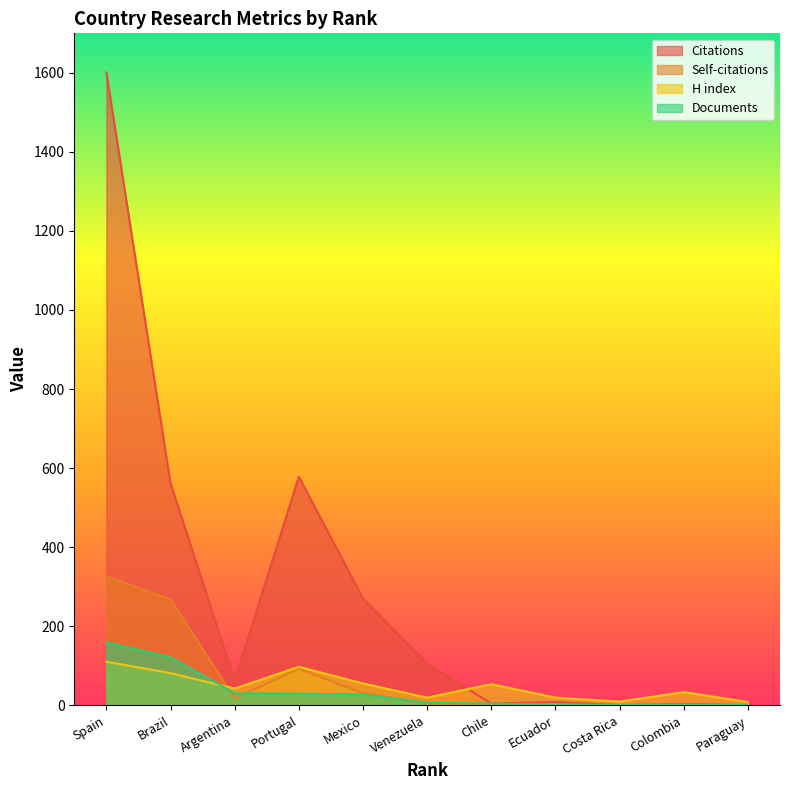

Between Brazil and Venezuela, which series saw the biggest shift?

Citations